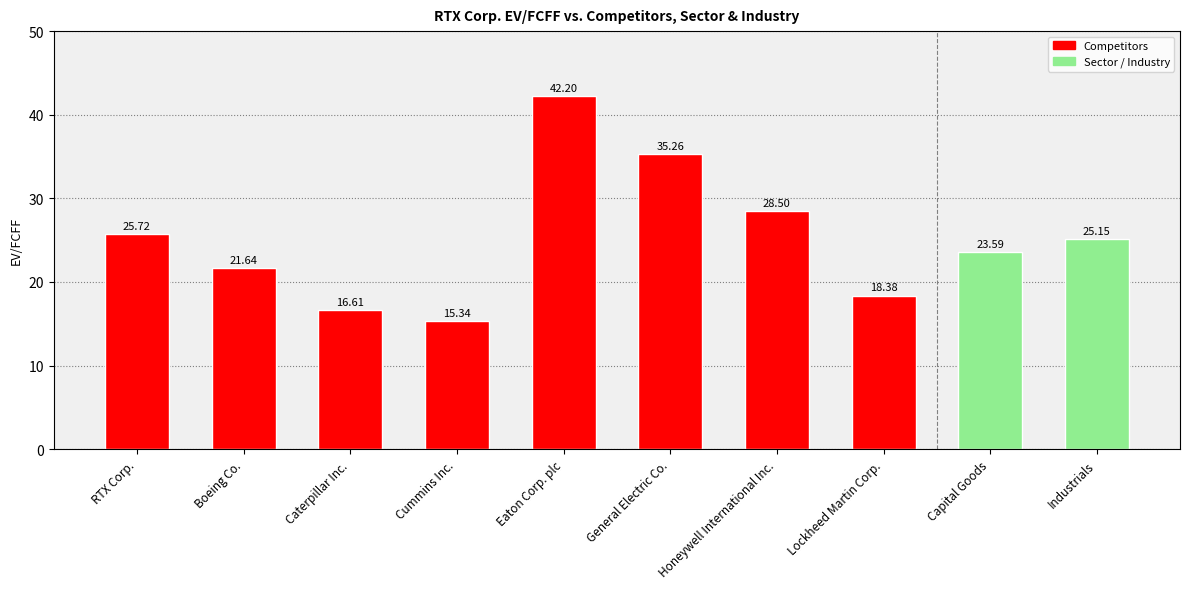

What is the label of the 8th bar from the left?

Lockheed Martin Corp.